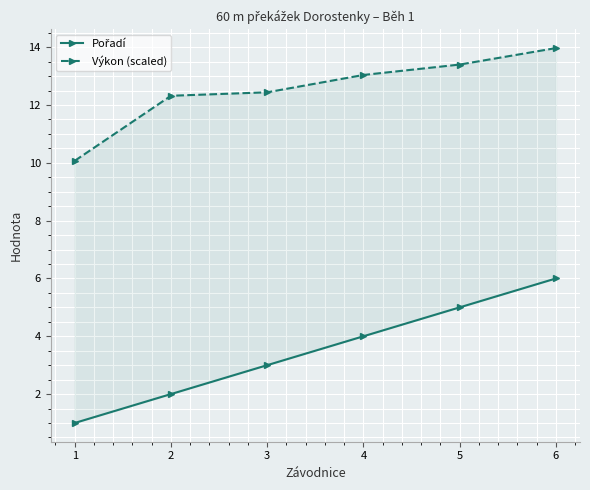

True or false: Výkon (scaled) has a value of 5.8 at 3.

False